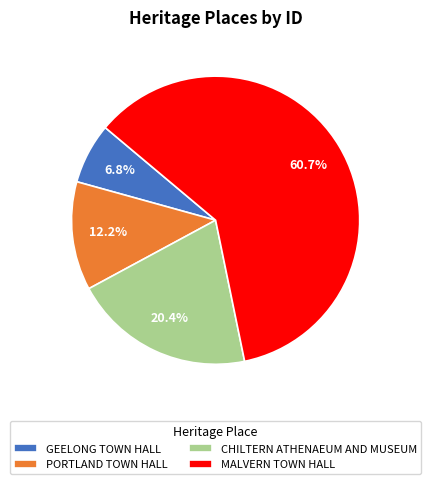

To the nearest percent, what is the combined percentage of MALVERN TOWN HALL and CHILTERN ATHENAEUM AND MUSEUM?

81%